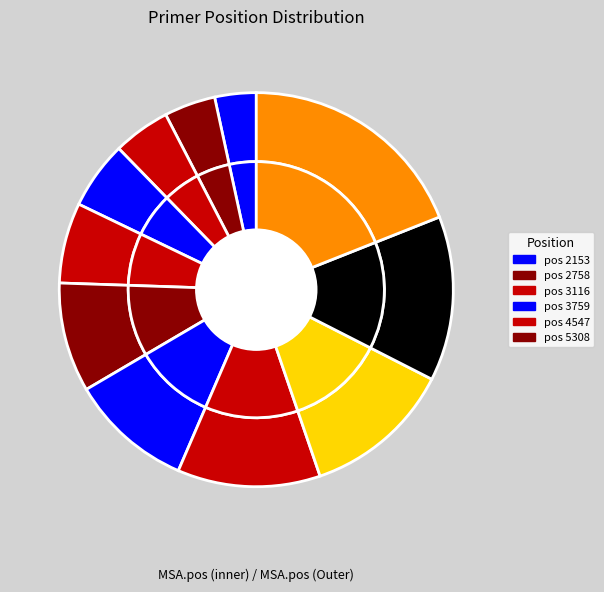

Is there any slice that represents more than half of the pie?

No